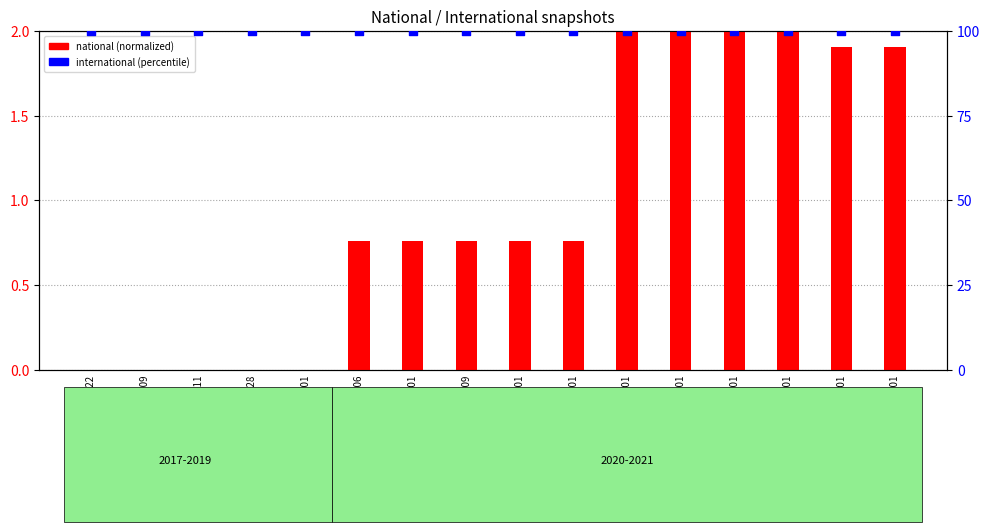

At how many categories does at least one series exceed 93?

16